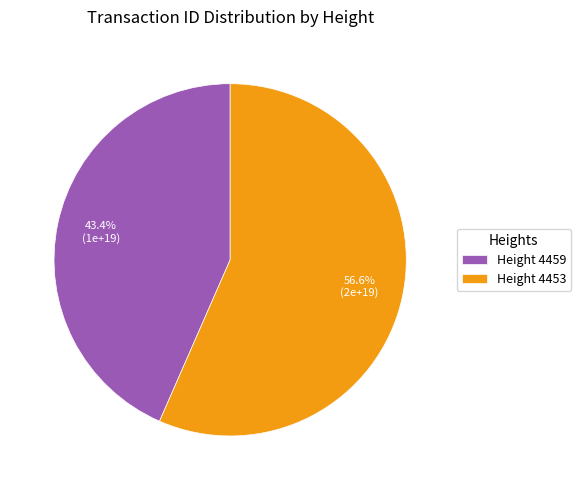

Is there any slice that represents more than half of the pie?

Yes